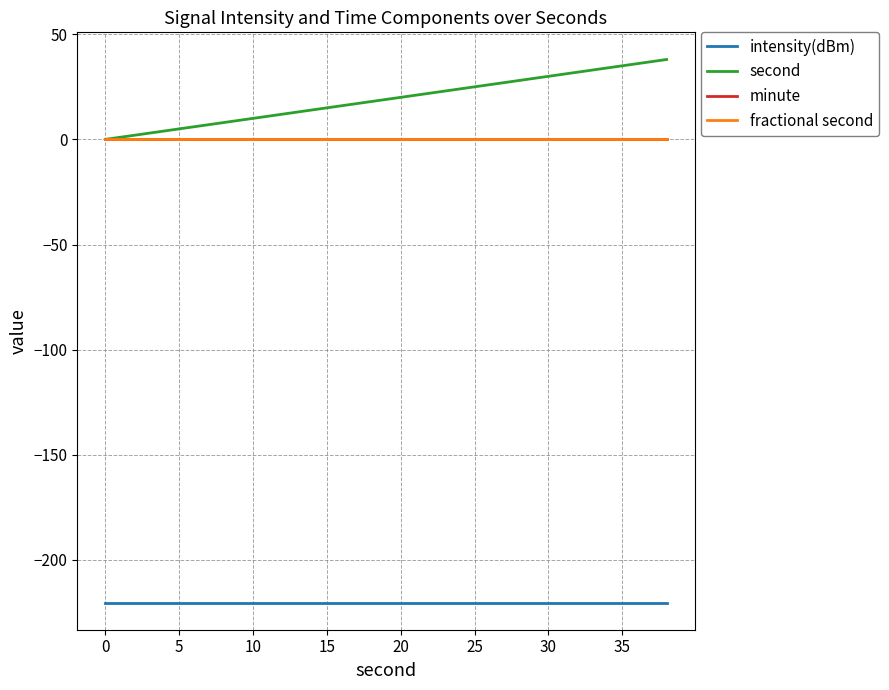

True or false: minute and second cross at least once.

False